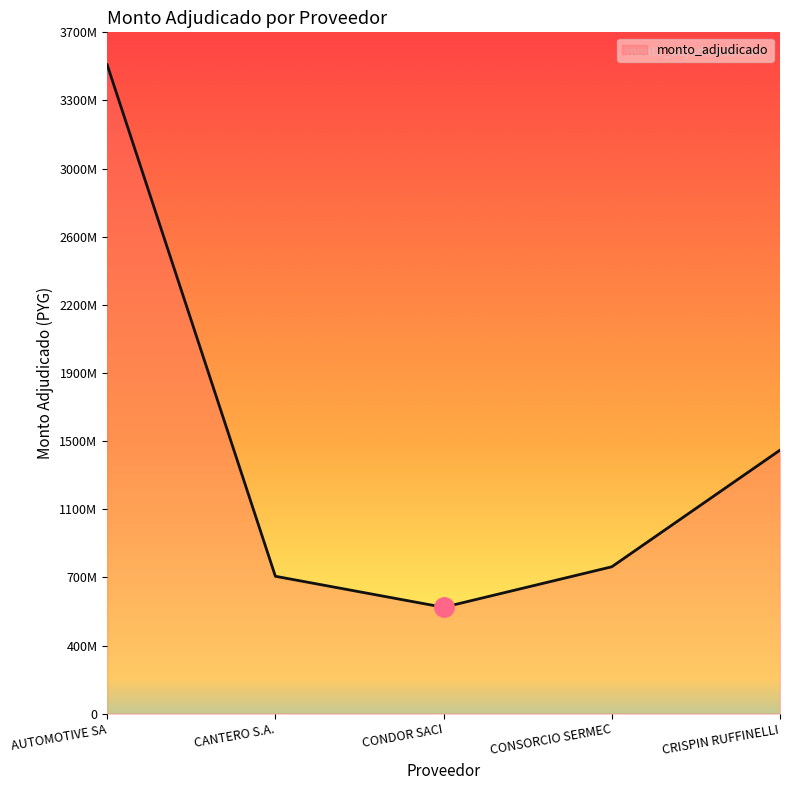

At which label does the data first exceed 799646000?

AUTOMOTIVE SA